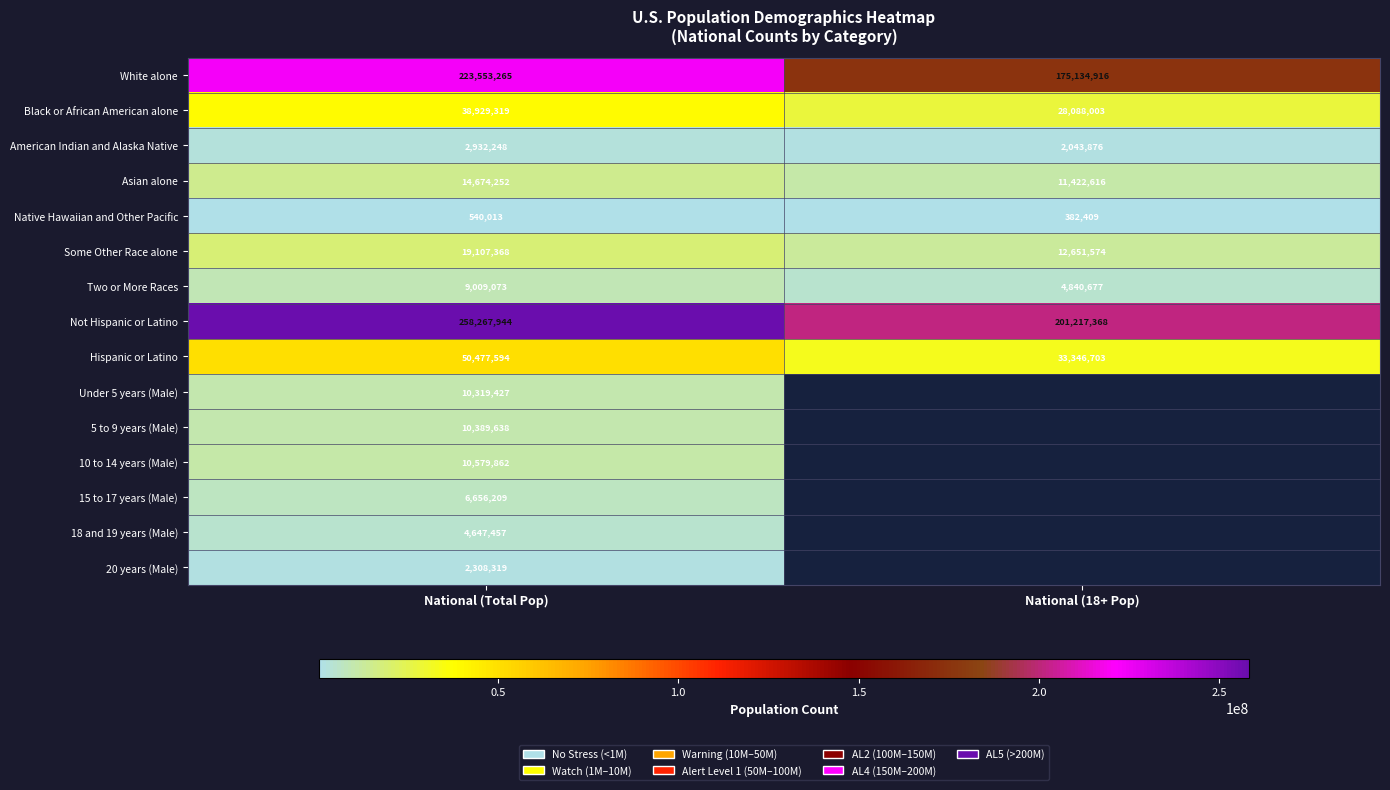

Is it true that Some Other Race alone equals 31563950 at National (Total Pop)?

False